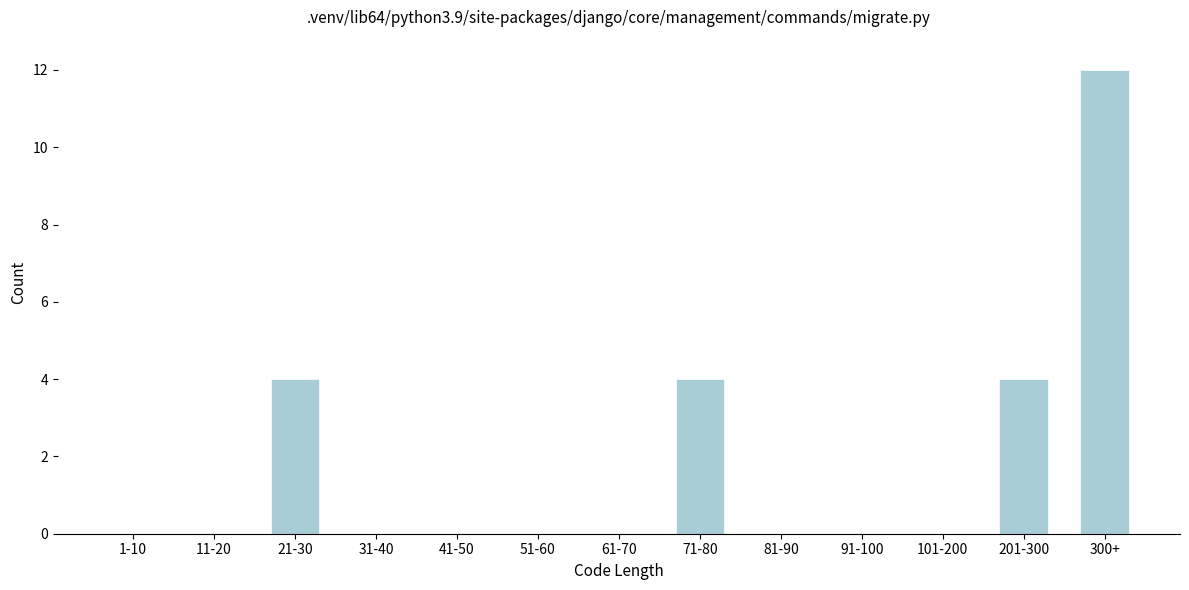

Reading left to right, what are all the values shown in this chart?

1-10=0	11-20=0	21-30=4	31-40=0	41-50=0	51-60=0	61-70=0	71-80=4	81-90=0	91-100=0	101-200=0	201-300=4	300+=12